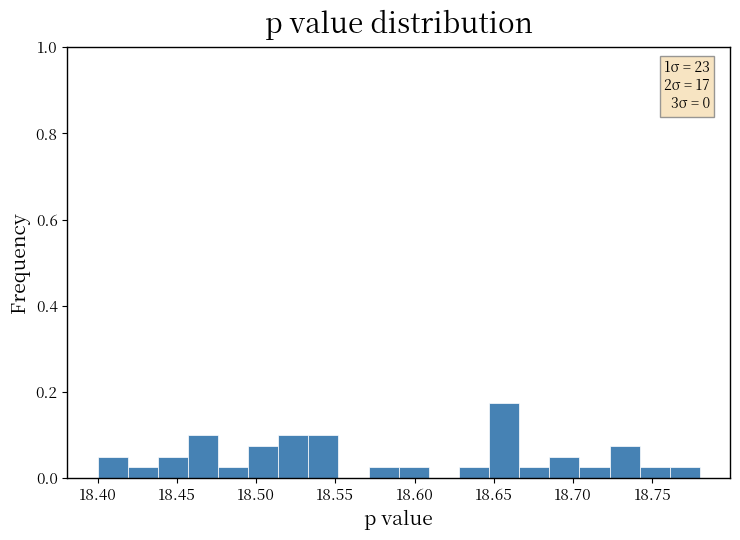

Around what value on the x-axis is the tallest bar? Give the approximate position of its centre, as read against the axis.

18.655